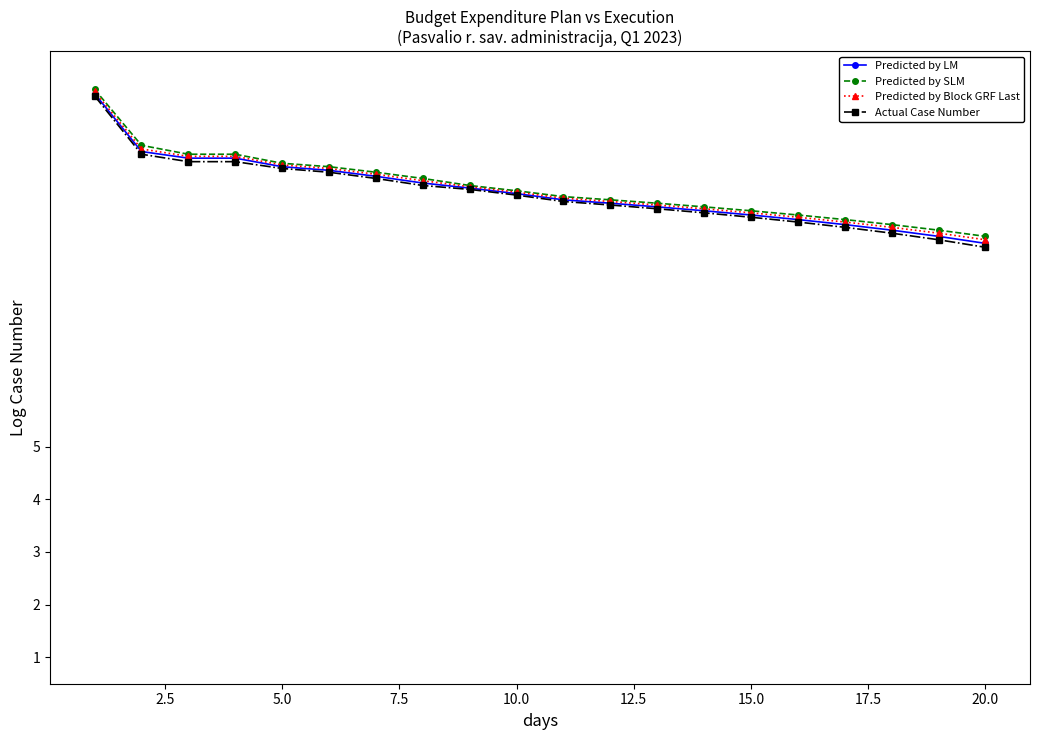

What is the lowest value of the Actual Case Number series?

8.8